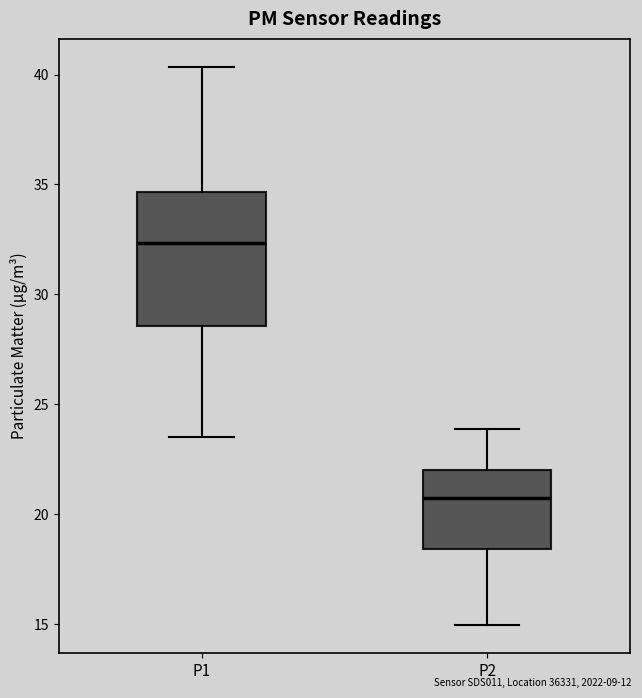

Which box's median line is the highest?

P1